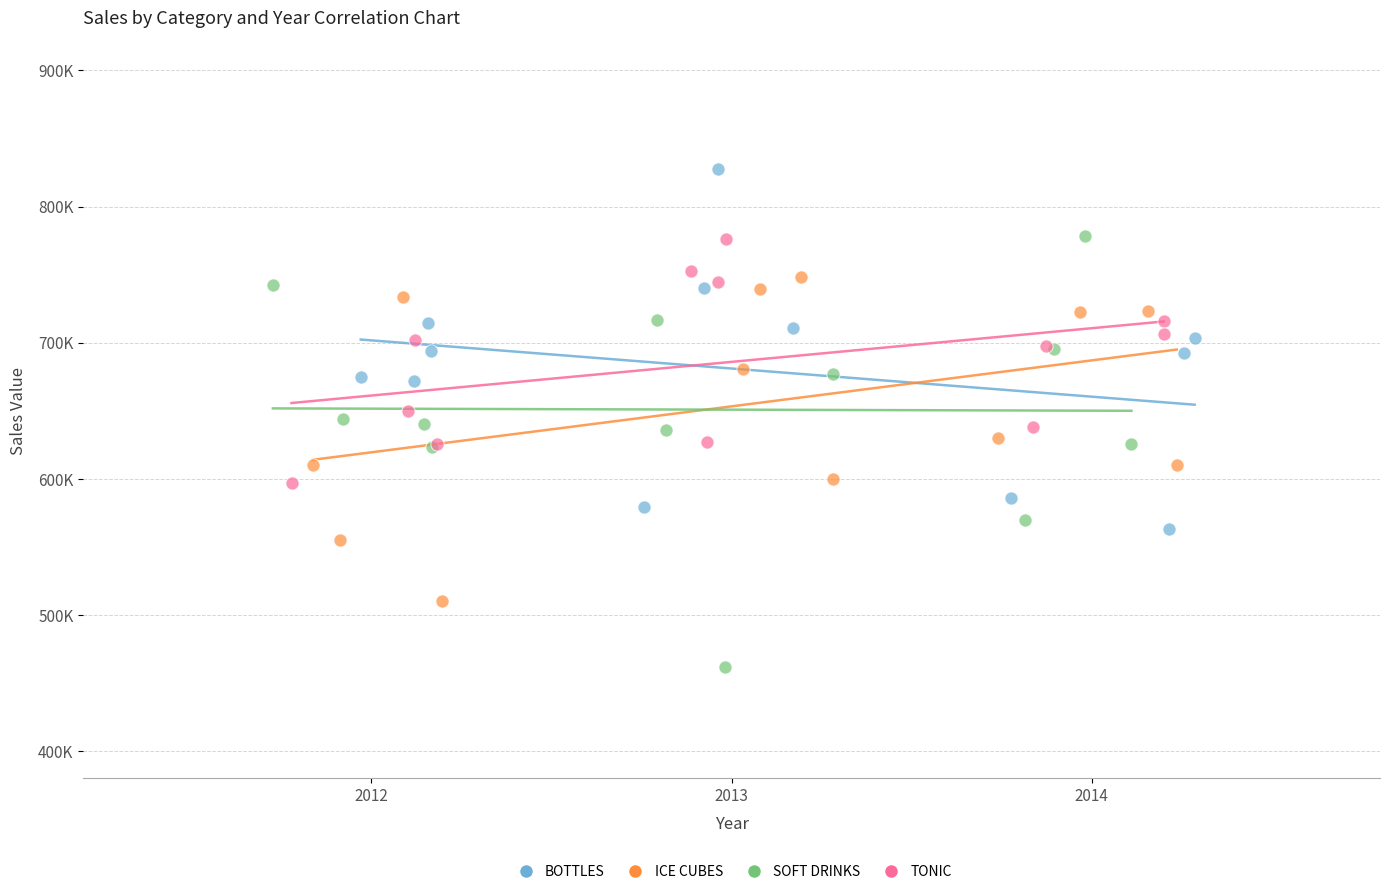

Which series reaches the minimum Y coordinate?

SOFT DRINKS